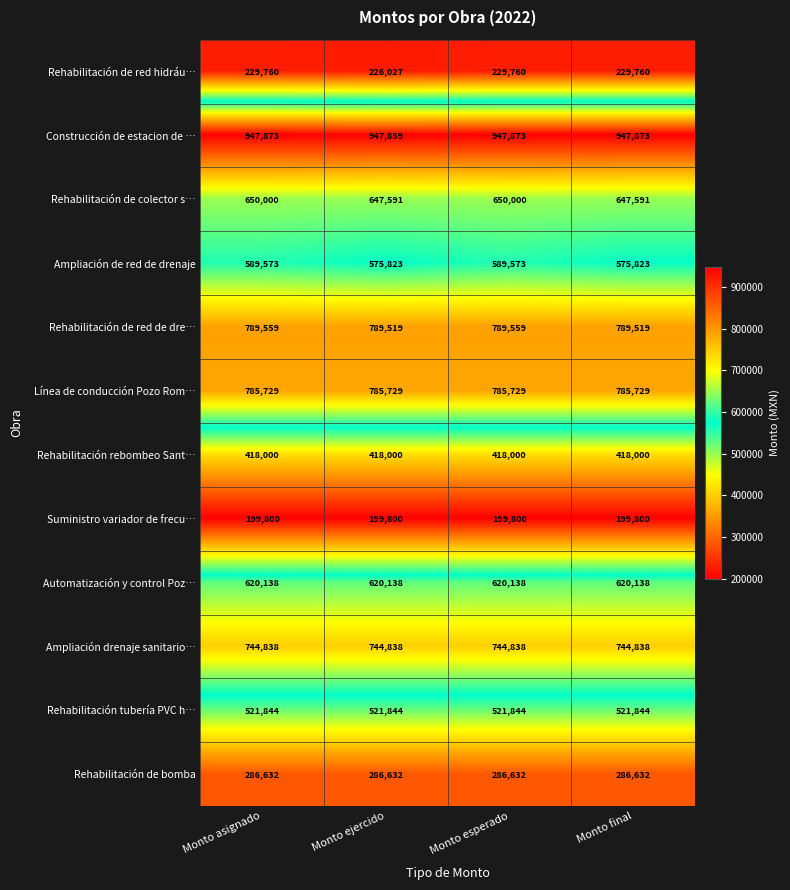

Count the number of data series in this chart.

12